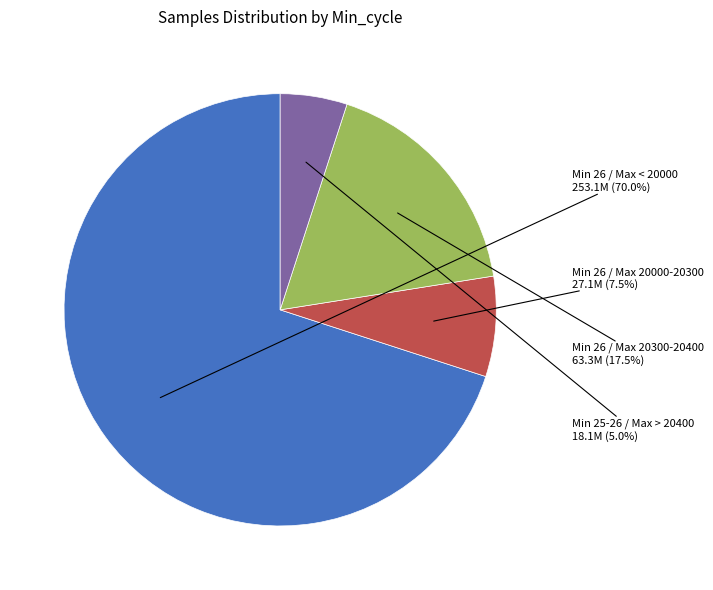

Rank the categories by value from highest to lowest.

Min 26 / Max < 20000, Min 26 / Max 20300-20400, Min 26 / Max 20000-20300, Min 25-26 / Max > 20400